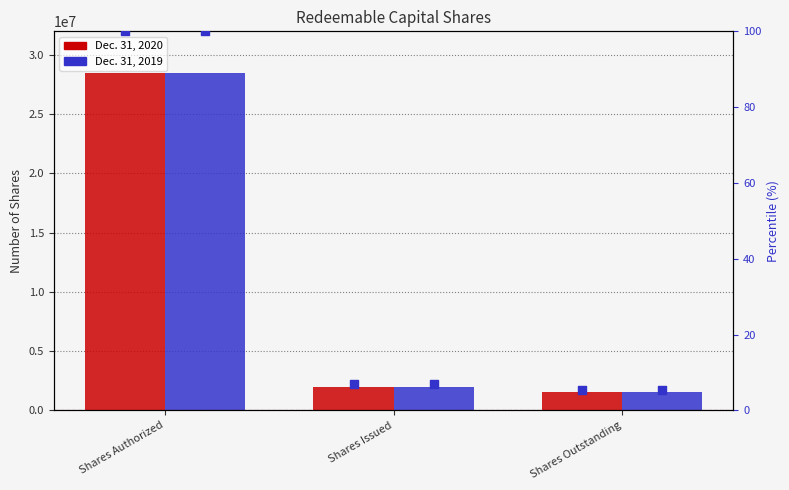

Which series has the largest total across all categories?

Dec. 31, 2020